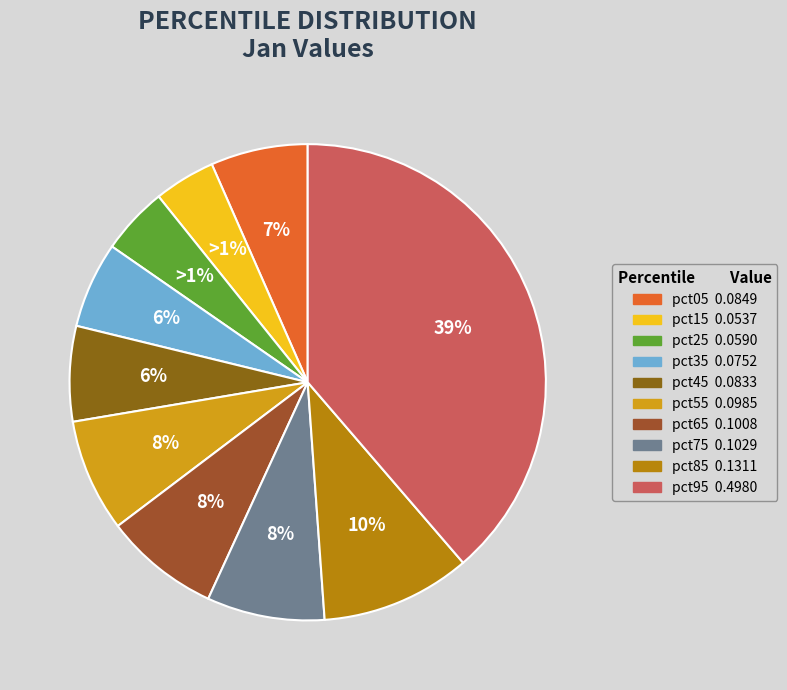

To the nearest percent, what is the average slice percentage?

10%